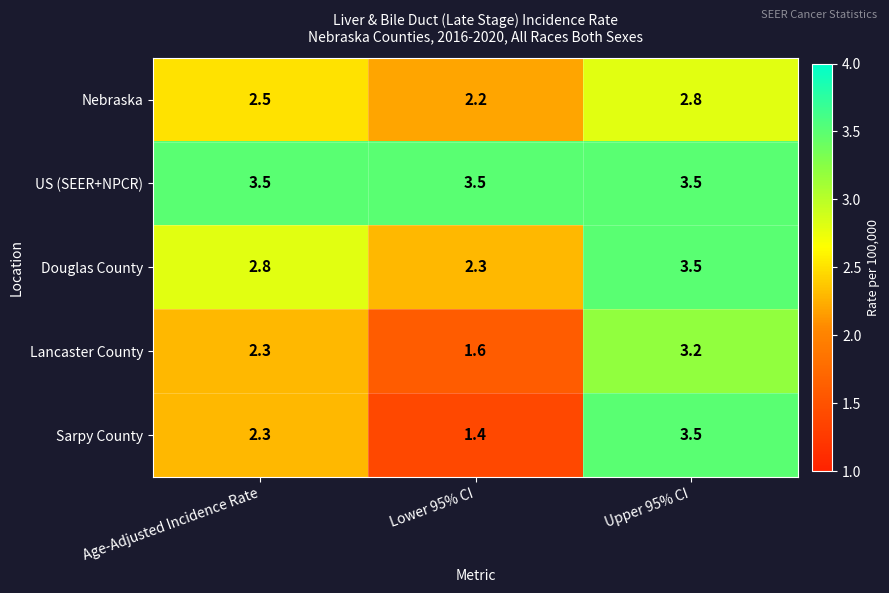

Which category has the highest value in the Sarpy County series?

Upper 95% CI